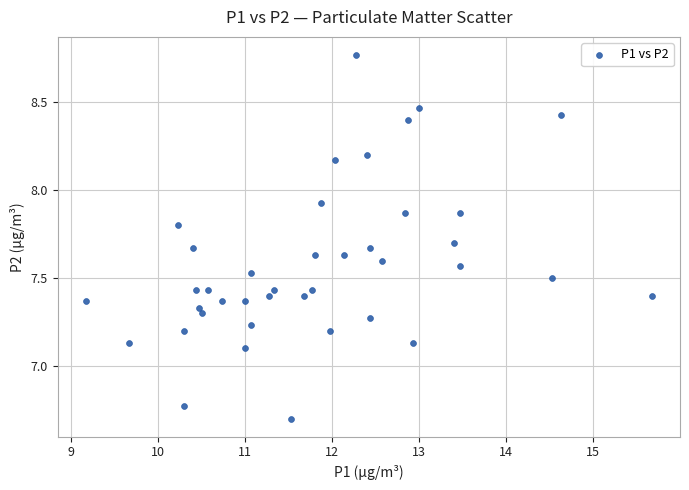

What is the range of X values (max minus min)?

6.5